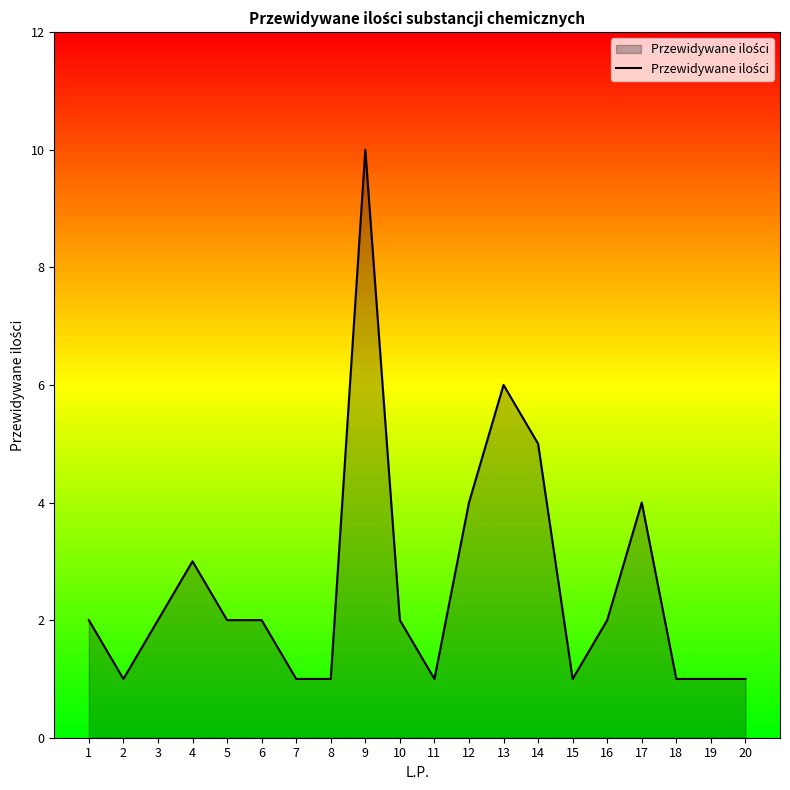

True or false: the data shows 6 at 13.

True